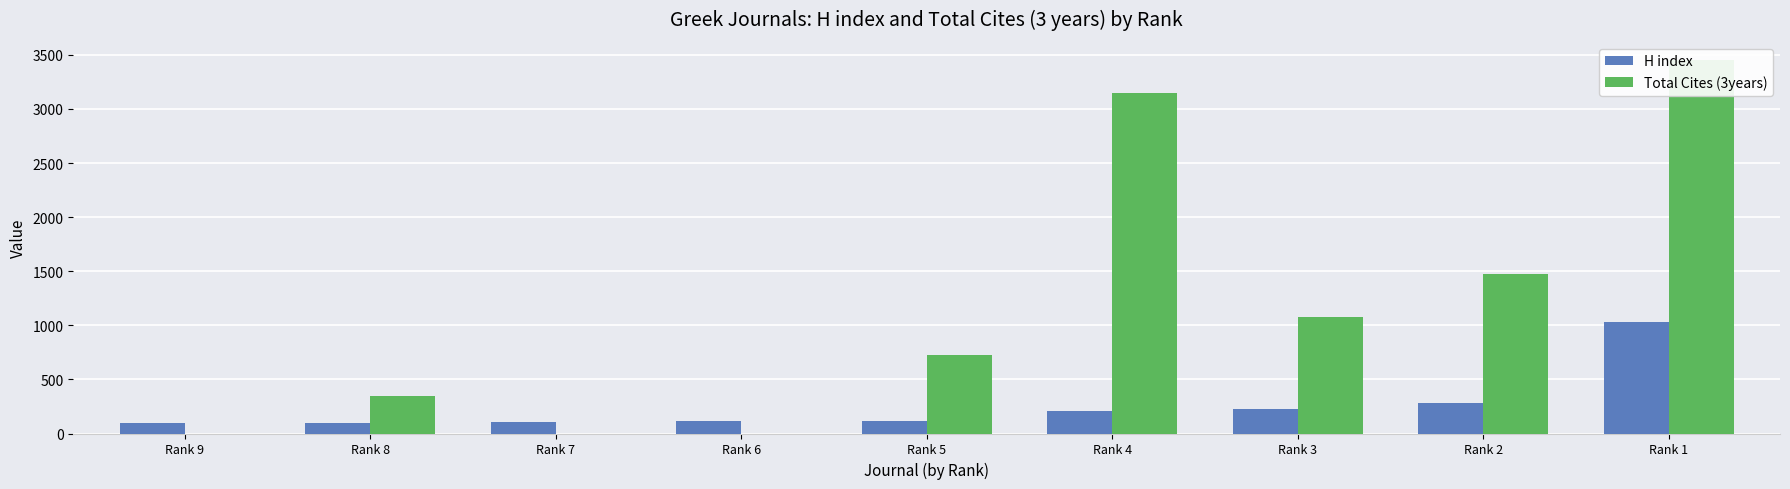

The value of Total Cites (3years) at Rank 5 is 726. True or false?

True